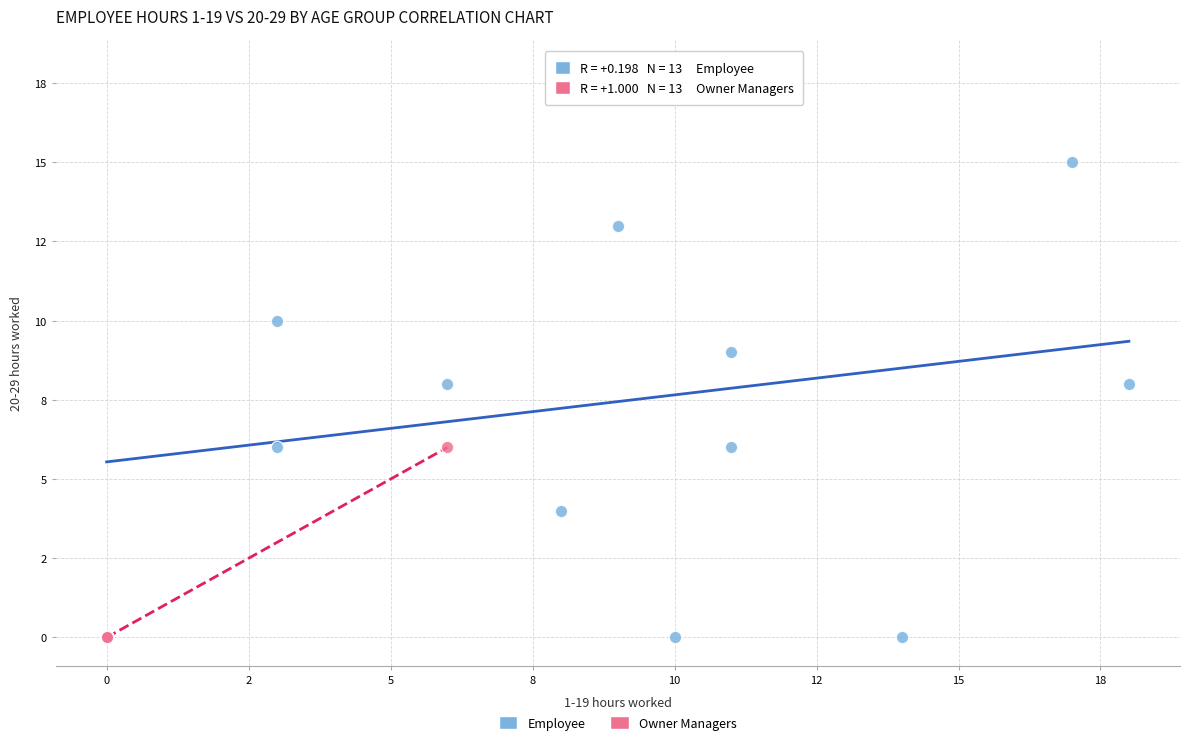

What are all the series names shown in the legend?

Employee, Owner Managers